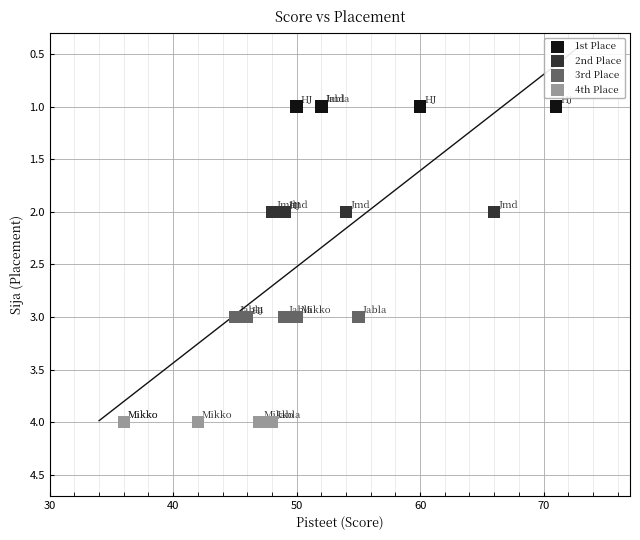

Which series reaches the minimum Y coordinate?

1st Place